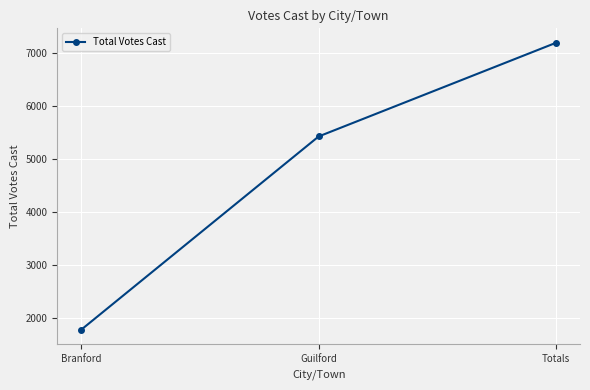

What is the greatest value displayed?

7191